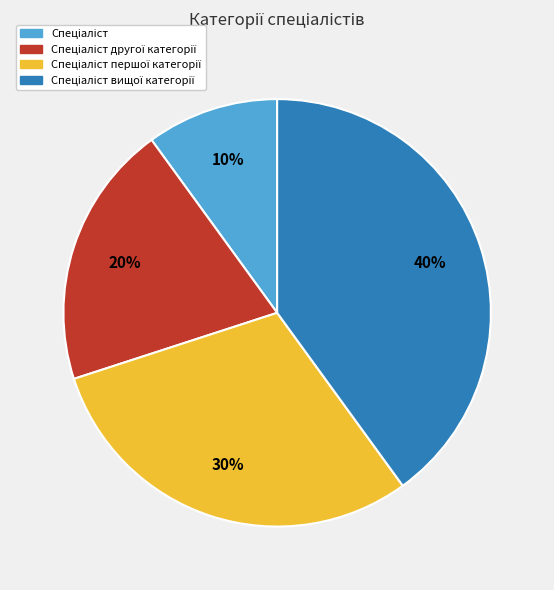

Is there any slice that represents more than half of the pie?

No